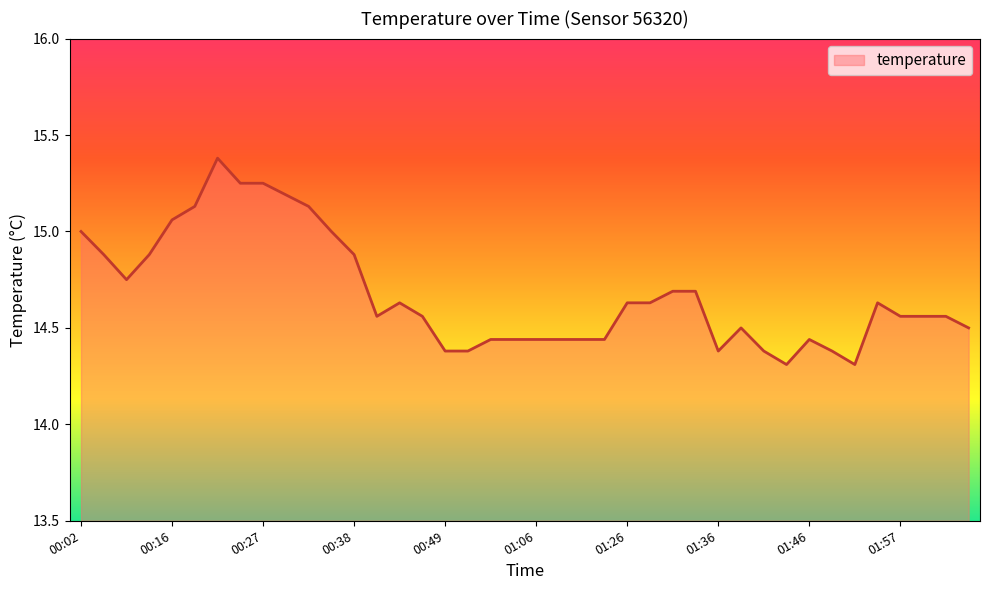

What is the minimum value shown in the chart?

14.3